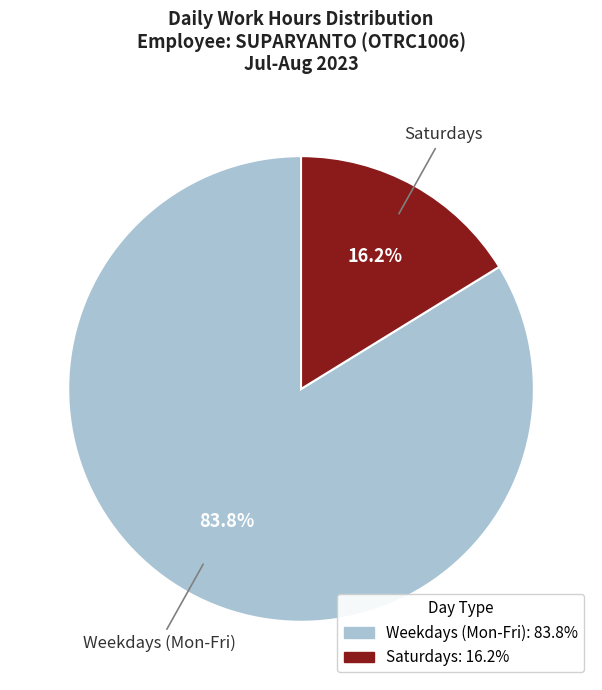

Is there any slice that represents more than half of the pie?

Yes